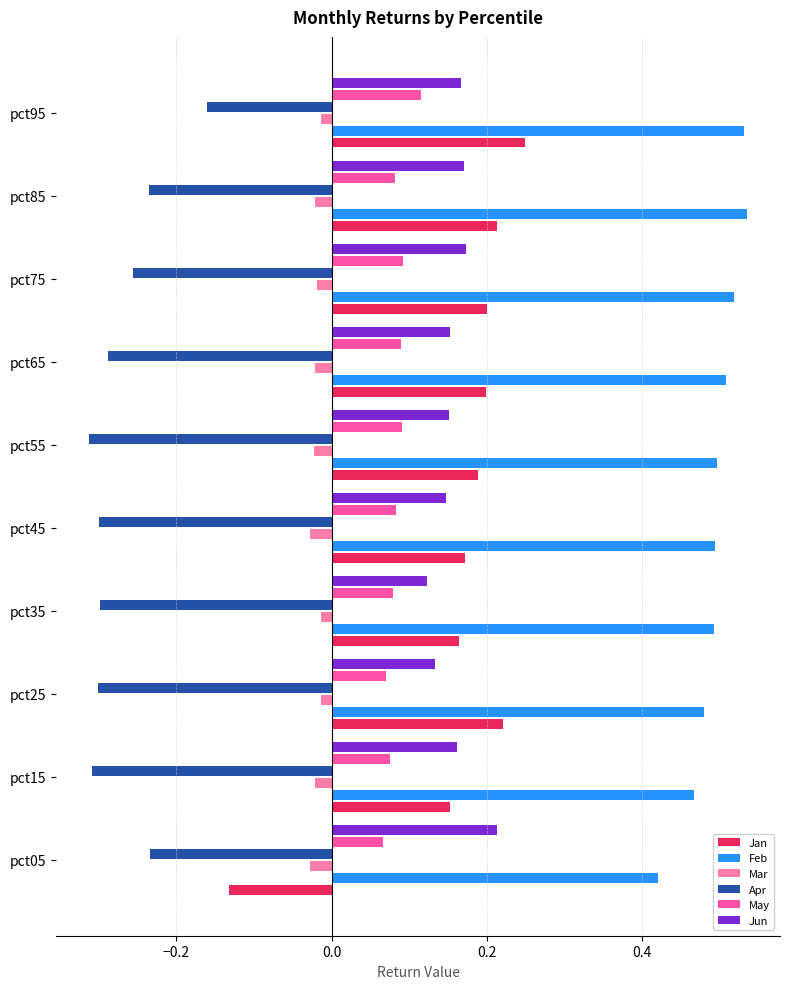

Which series has the largest total across all categories?

Feb